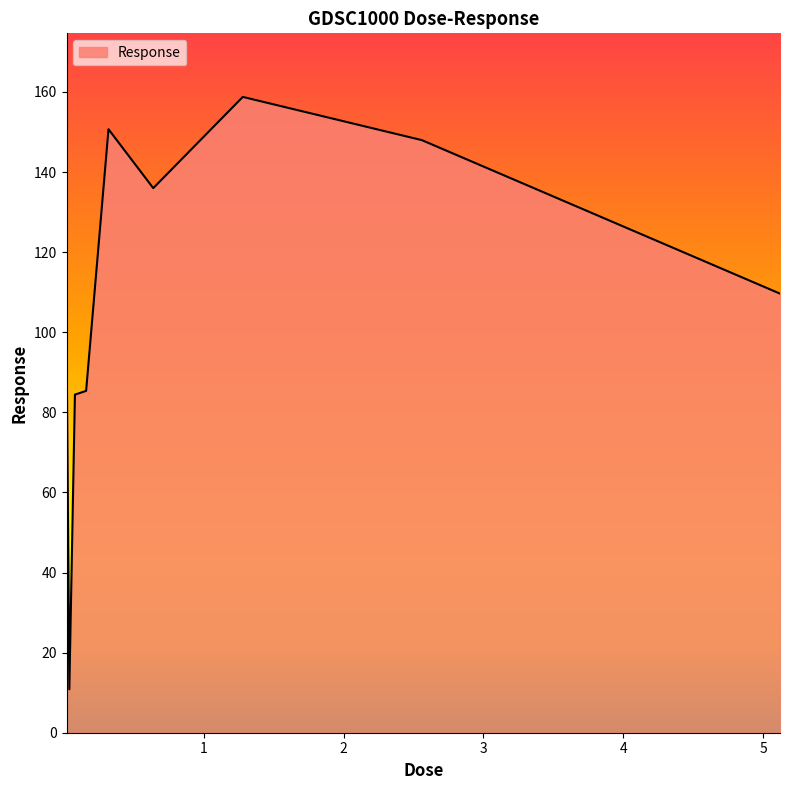

What is the difference between the maximum and minimum values?

147.9